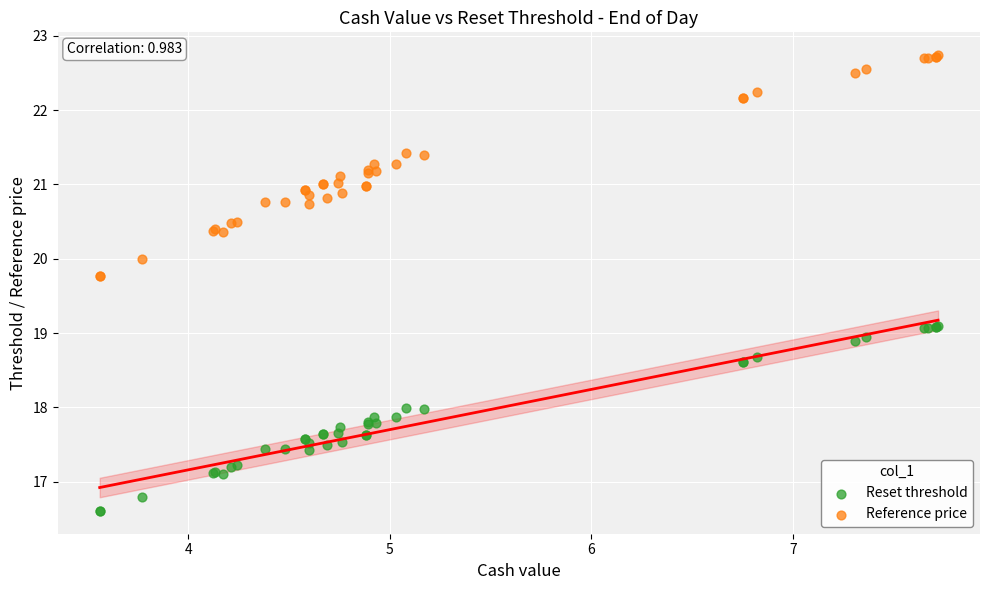

Which series reaches the minimum Y coordinate?

Reset threshold